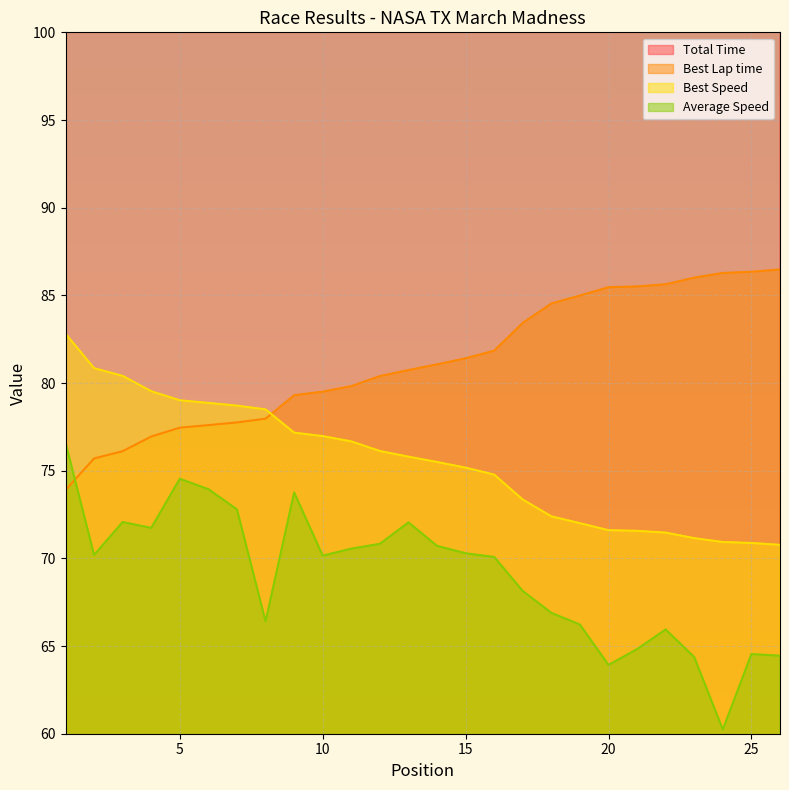

What is the lowest value of the Total Time series?

246.3